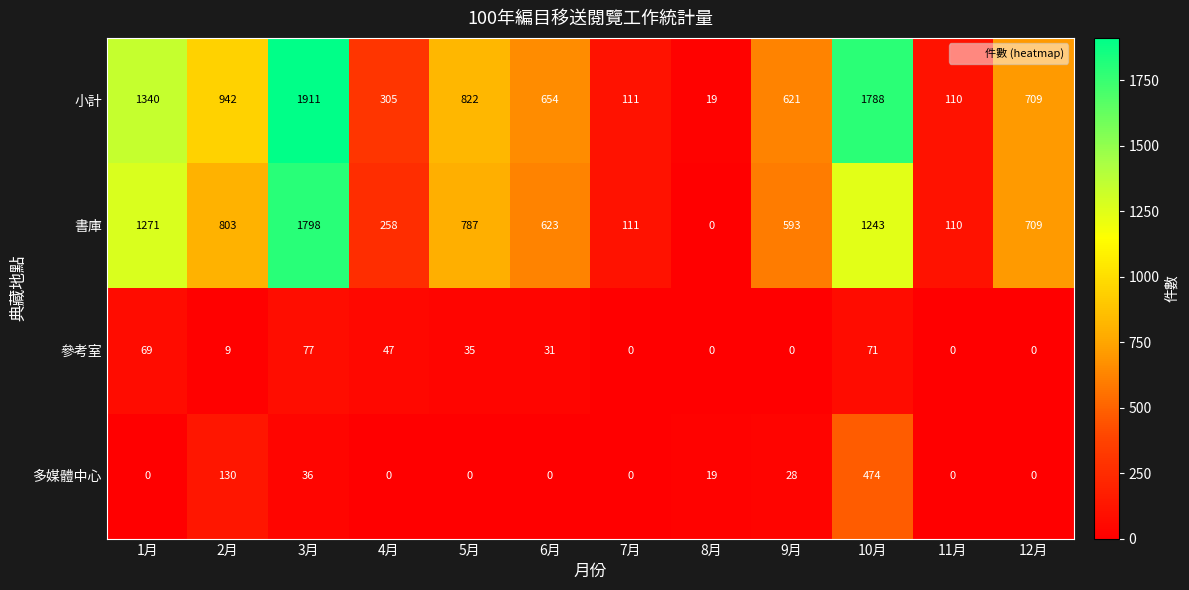

What is the difference between the maximum and second lowest values in the 多媒體中心 series?

474